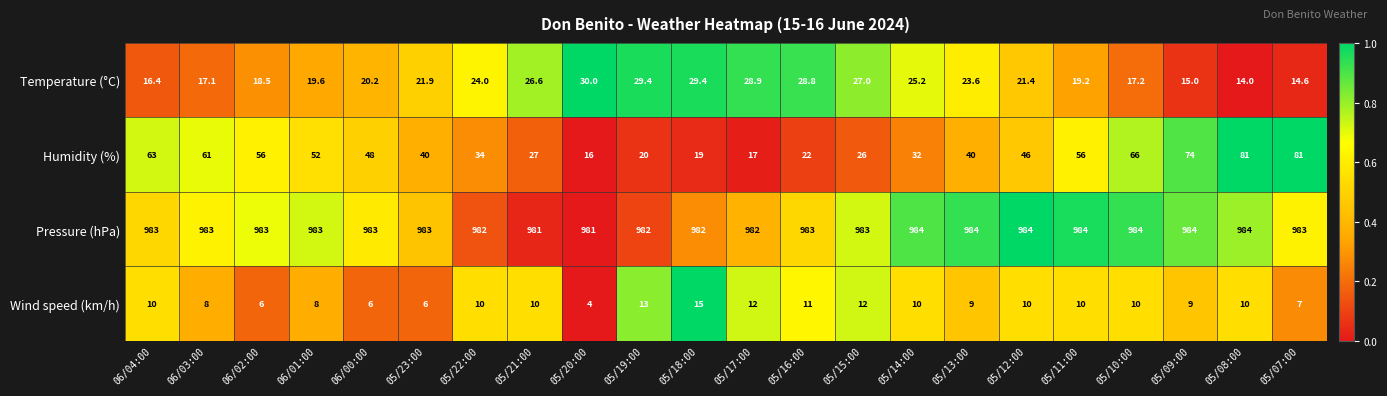

How many data points in Temperature (°C) are above 21?

12